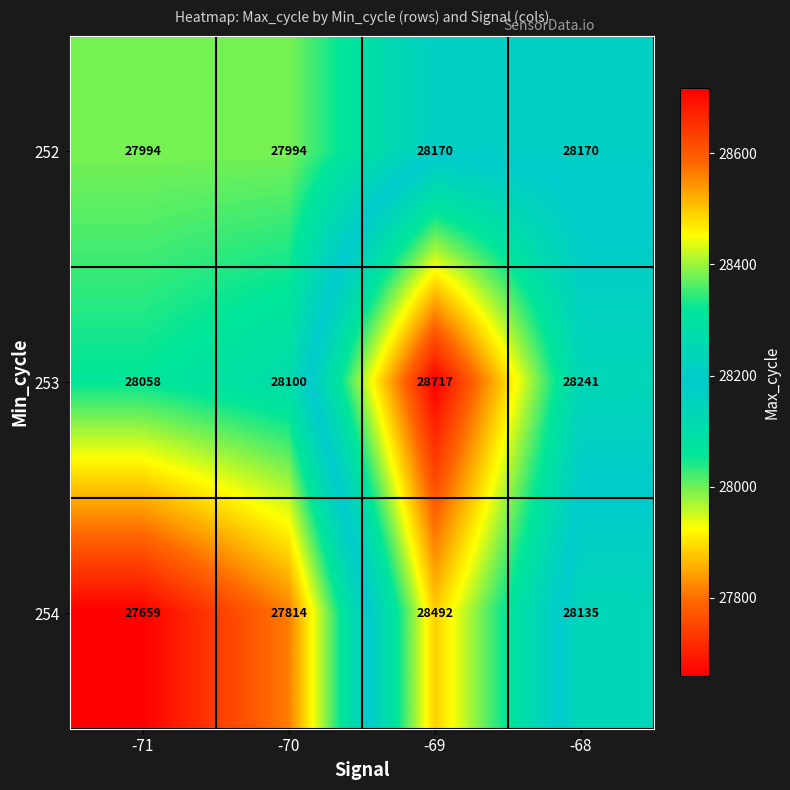

What is the approximate value of 253 at -70, to the nearest 10?

28100